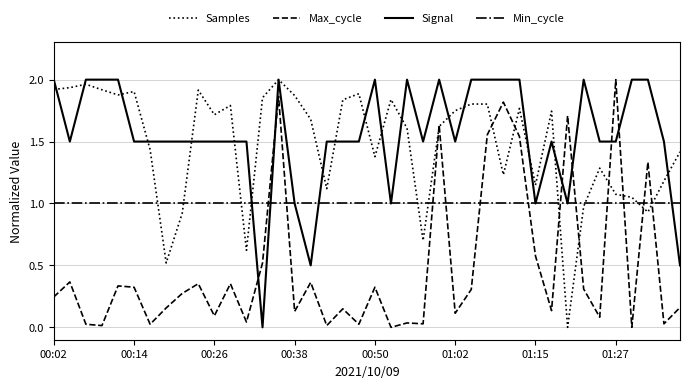

How many intersections are there between Signal and Max_cycle?

6